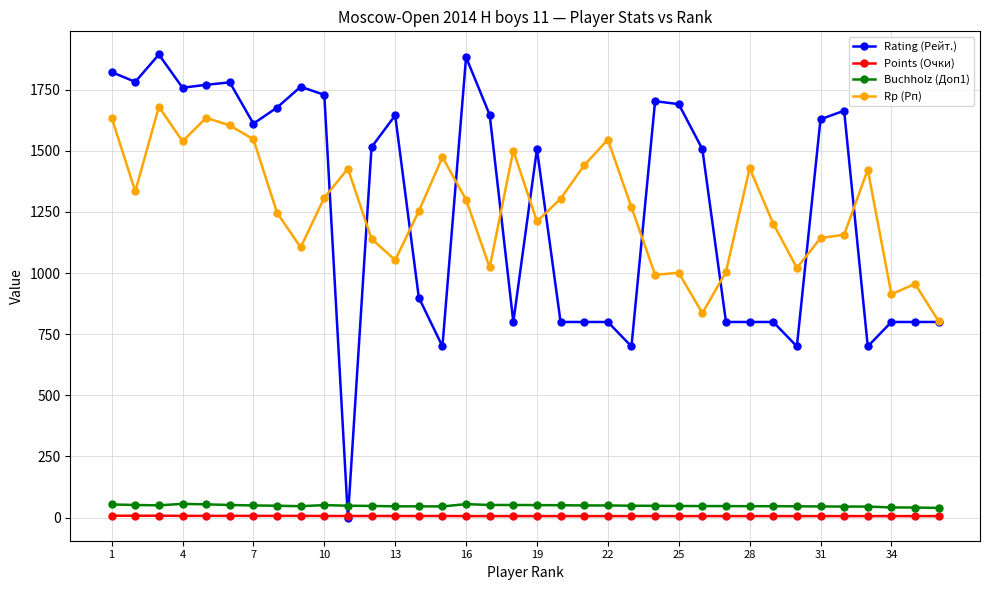

What is the value of the Rp (Рп) point at the 9th from the left?

1105.0